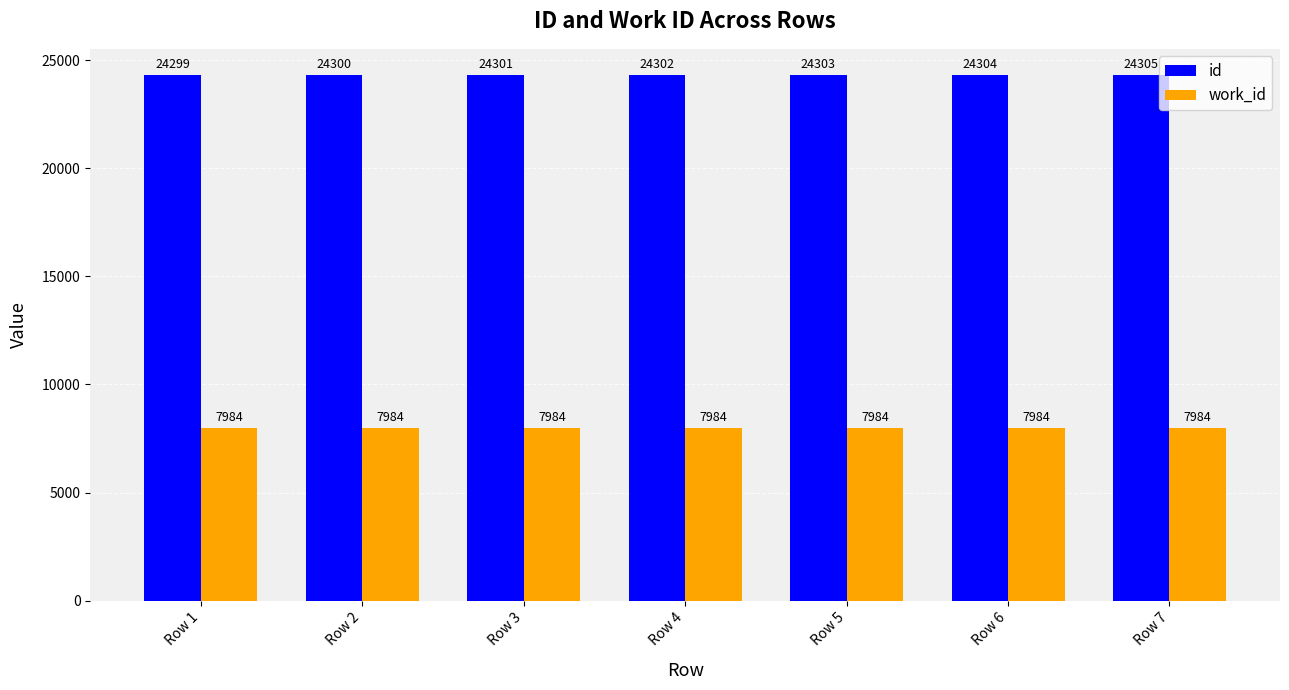

At which category is the sum across all series the highest?

Row 7